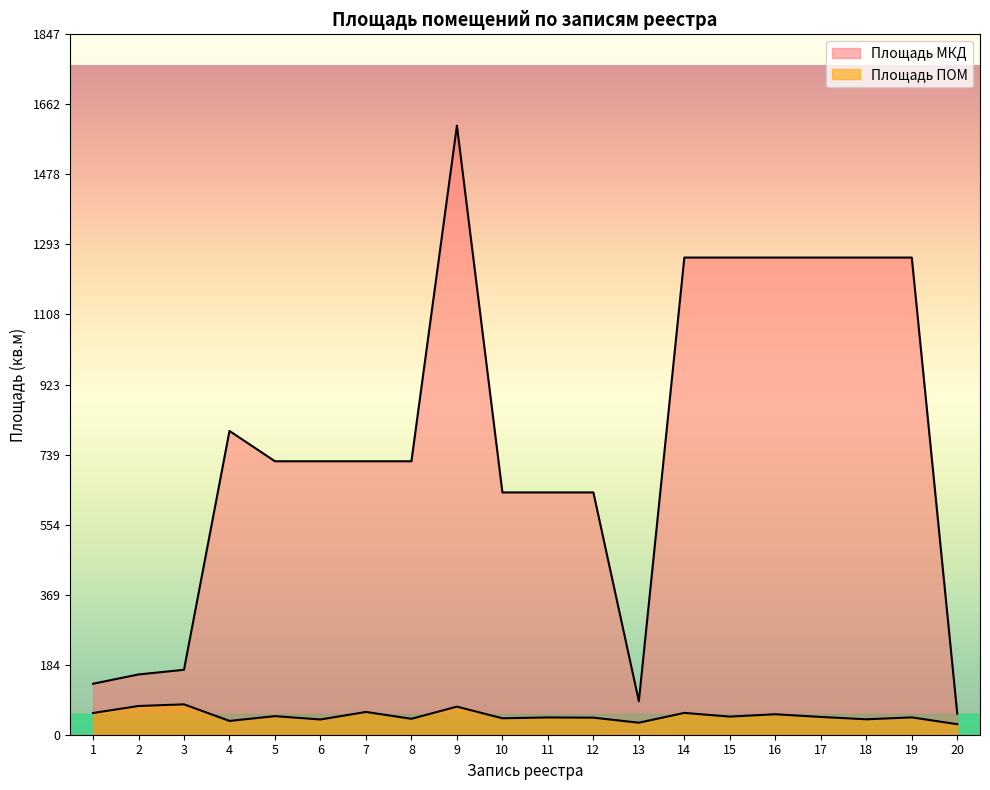

At how many categories does at least one series exceed 1175?

7